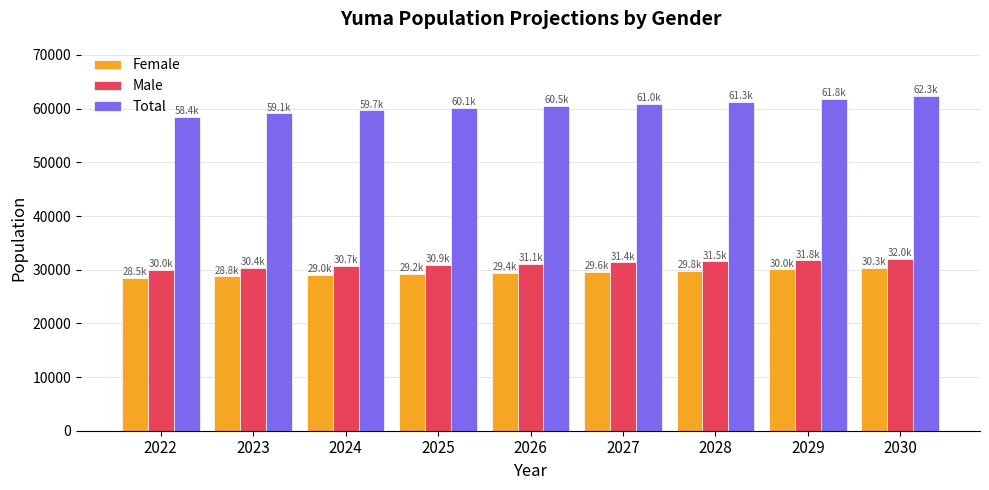

What is the difference between the Male values at 2030 and 2027?

684.4